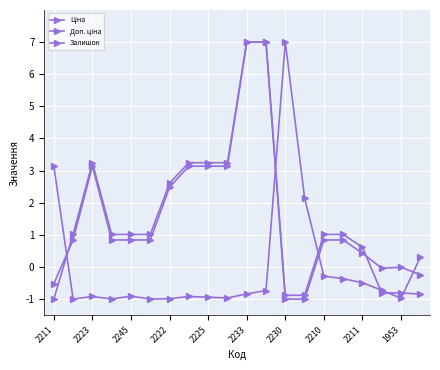

How many lines are shown in the chart?

3